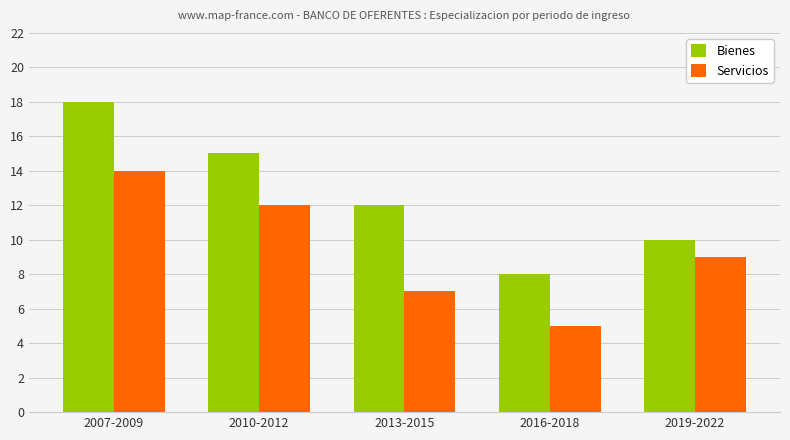

What is the sum of all Bienes values?

63